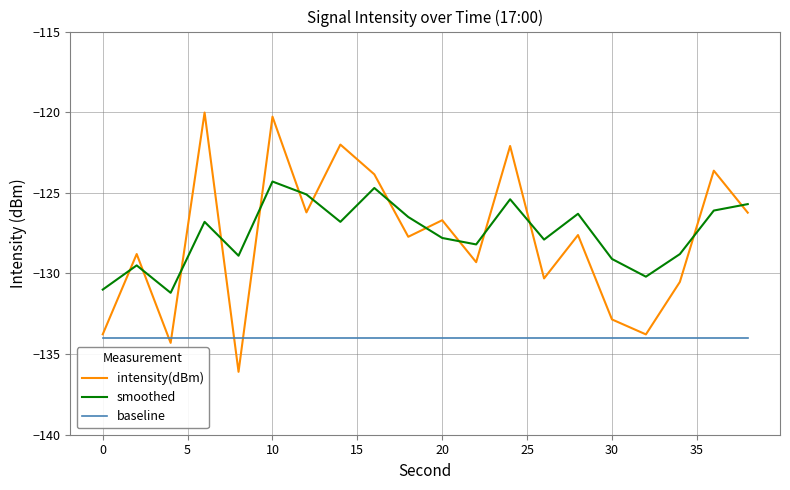

What is the lowest value of the baseline series?

-134.0